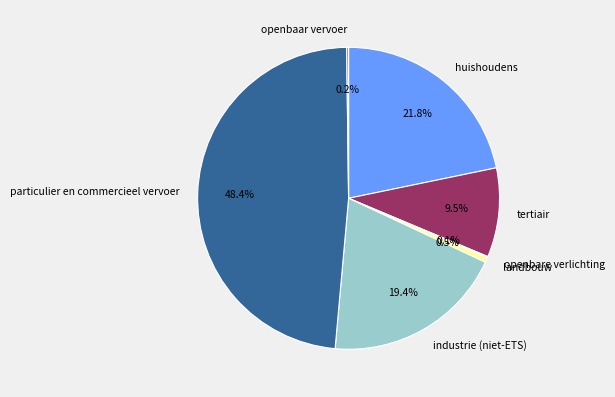

How much of the chart is everything except industrie (niet-ETS)?

80.6%